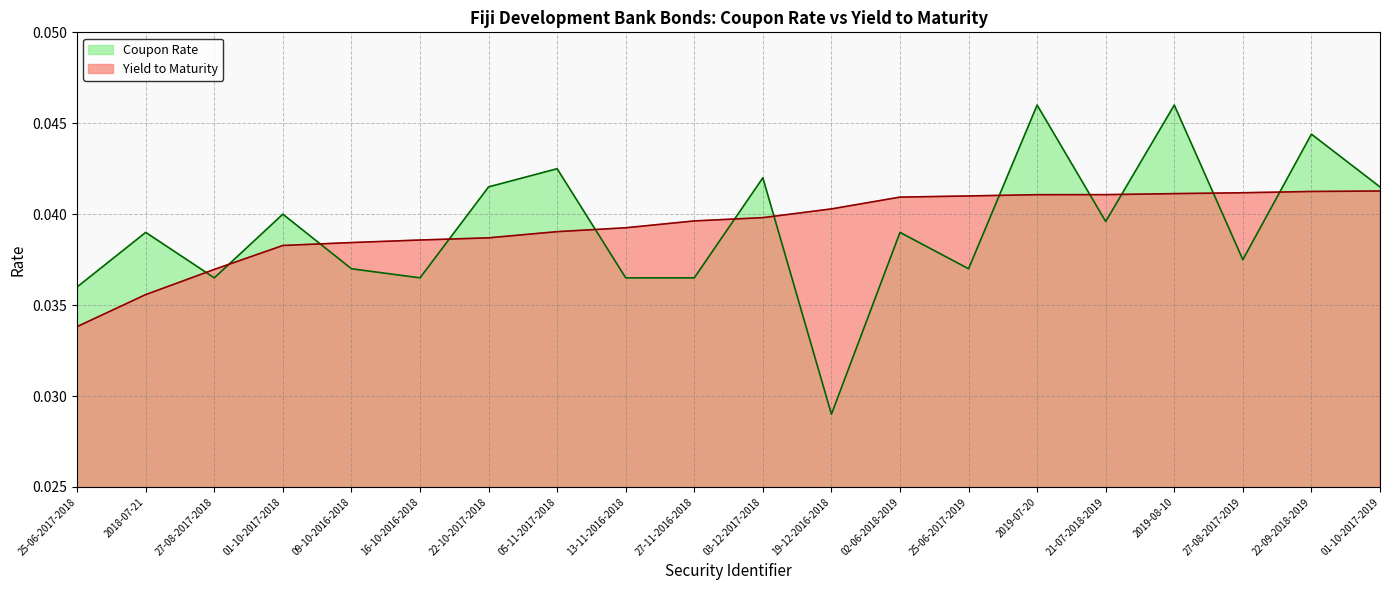

What is the sum of the Coupon Rate values at 25-06-2017-2019 and 2019-08-10?

0.1